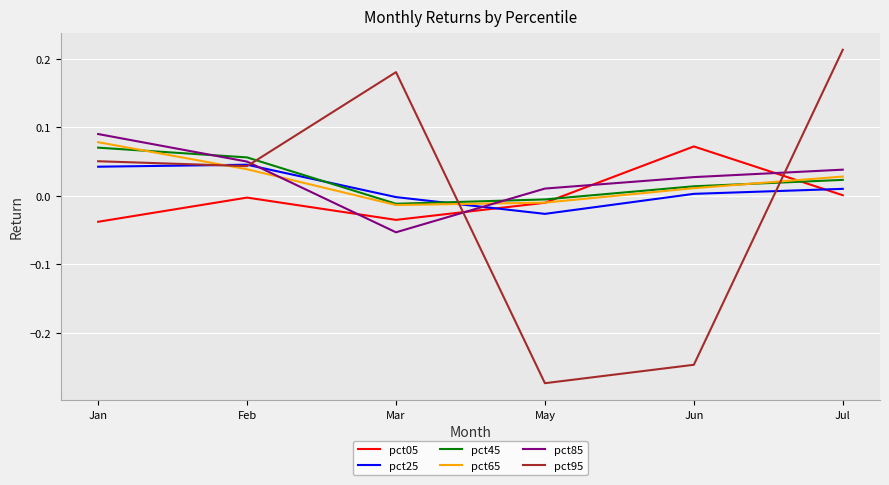

True or false: pct95 has a value of -0.1 at May.

False